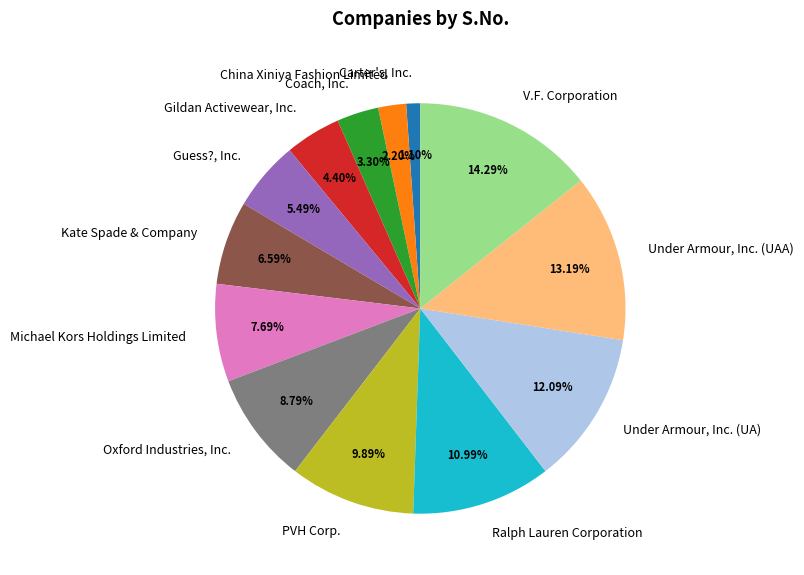

True or false: Under Armour, Inc. (UAA) accounts for 13% of the total.

True